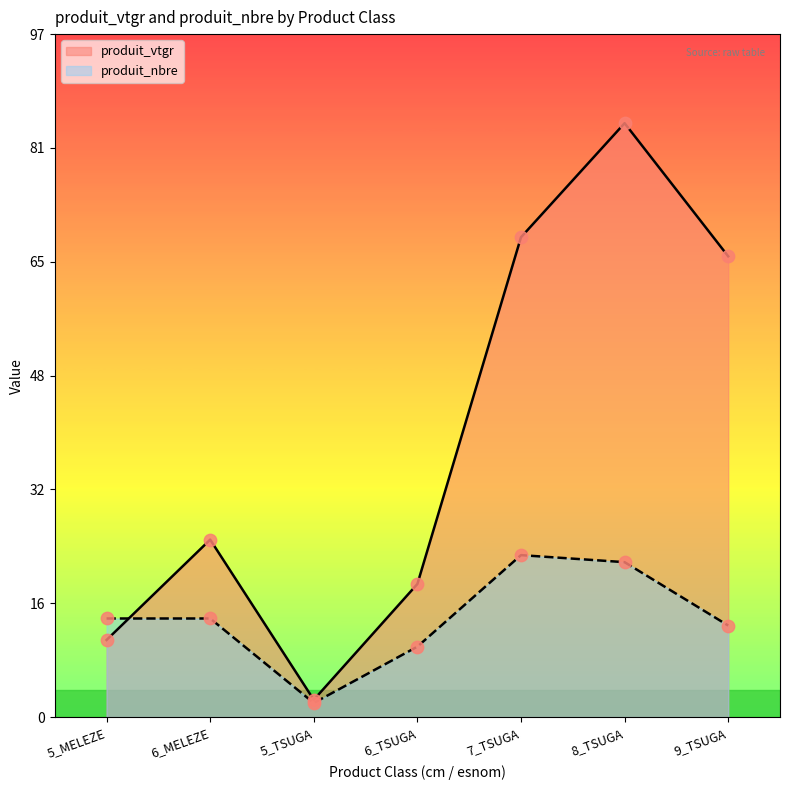

Which series contains the highest Y value?

produit_vtgr